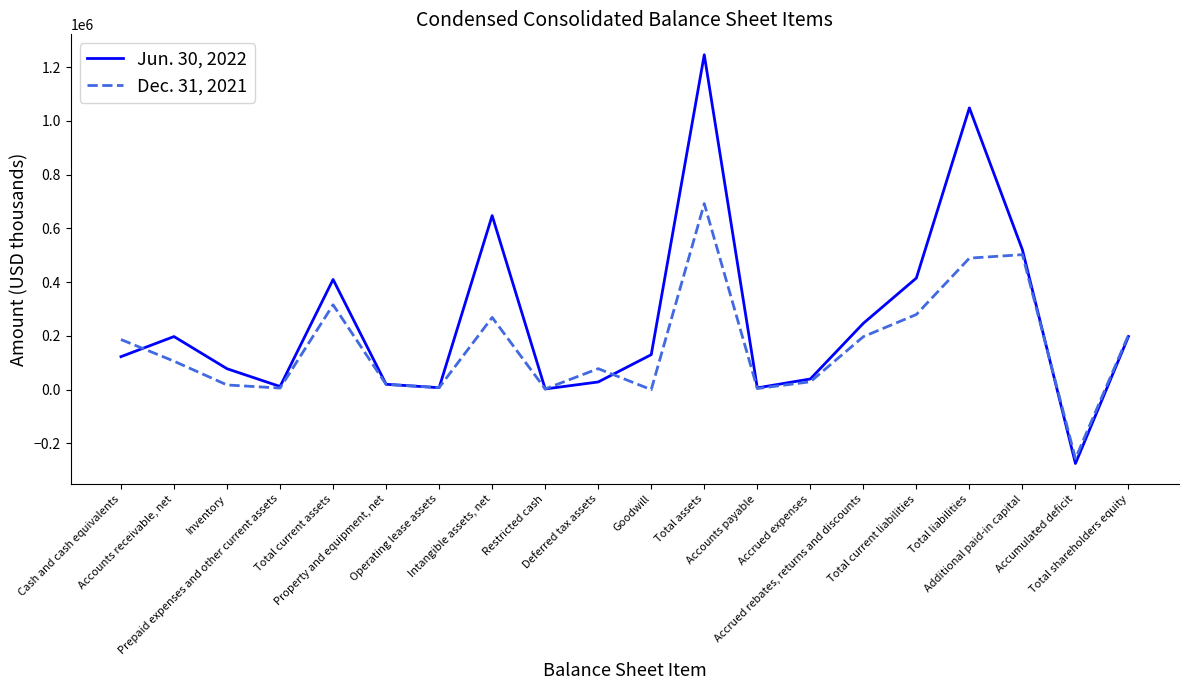

At which category is the sum across all series the highest?

Total assets